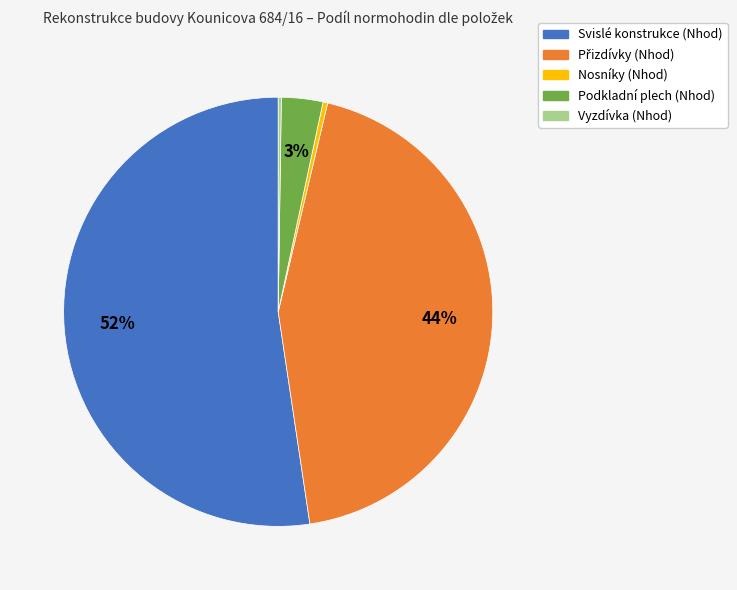

What is the majority slice?

Svislé konstrukce (Nhod)